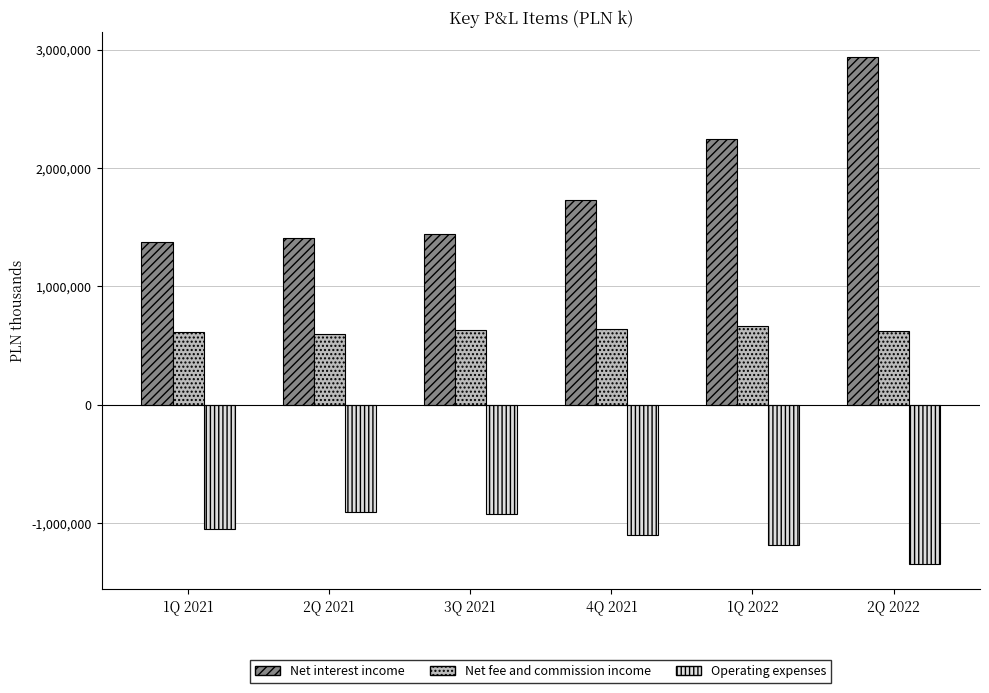

Which label corresponds to the largest value in the chart?

2Q 2022